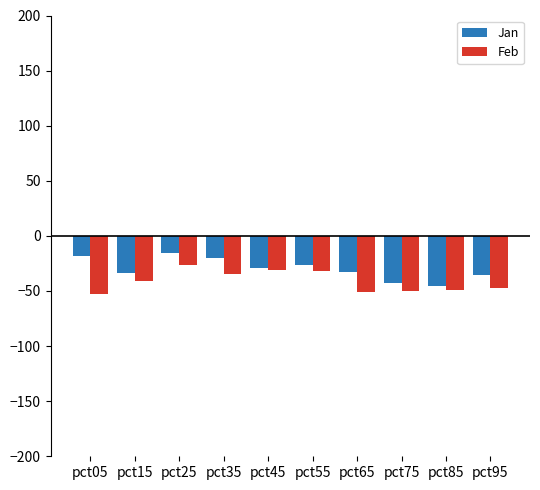

Does the chart contain stacked bars?

No